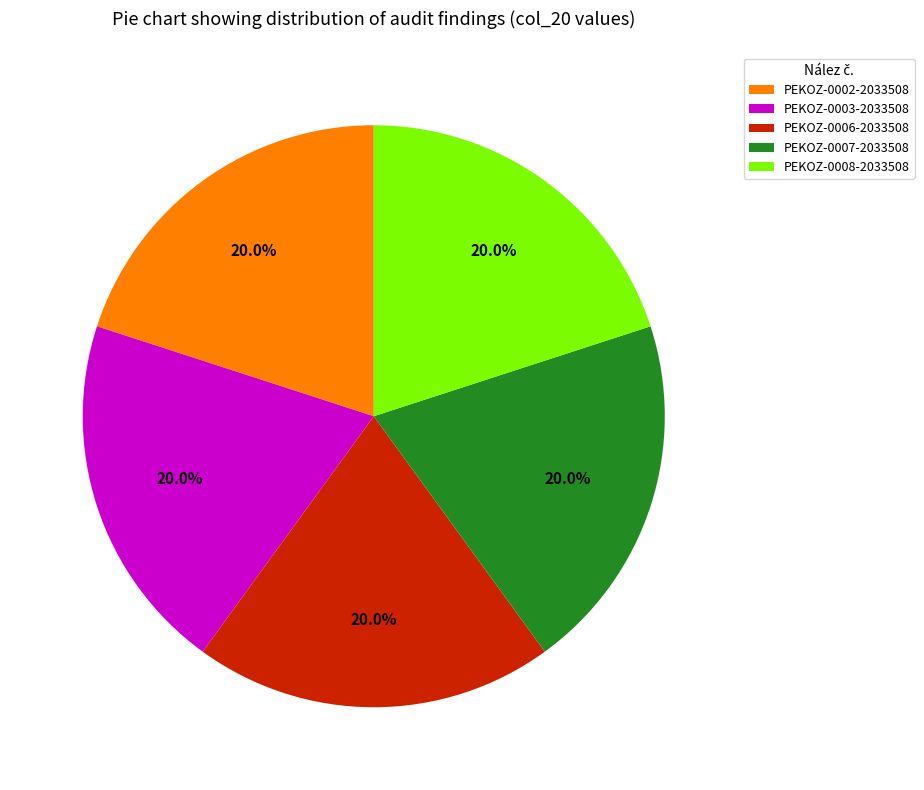

What portion of the pie excludes PEKOZ-0002-2033508?

80.0%